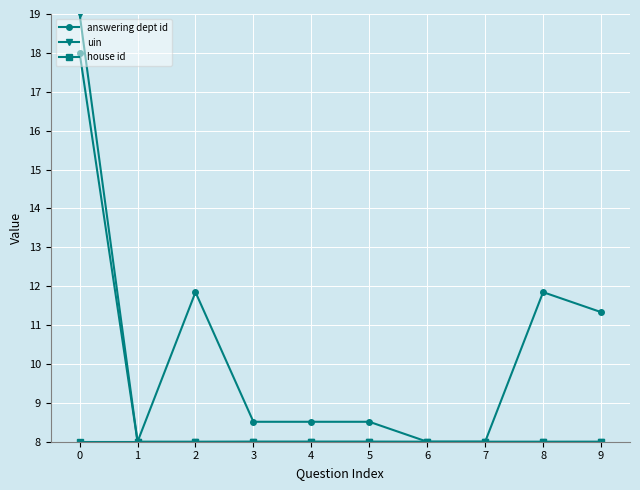

At how many categories does at least one series exceed 10?

4